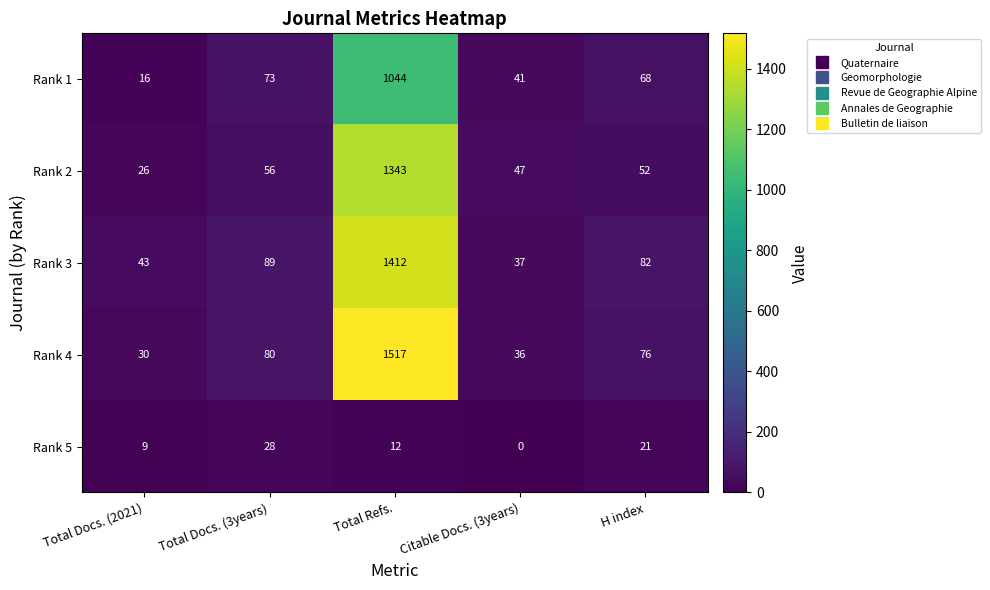

At which label is Rank 5 closest to 14?

Total Refs.